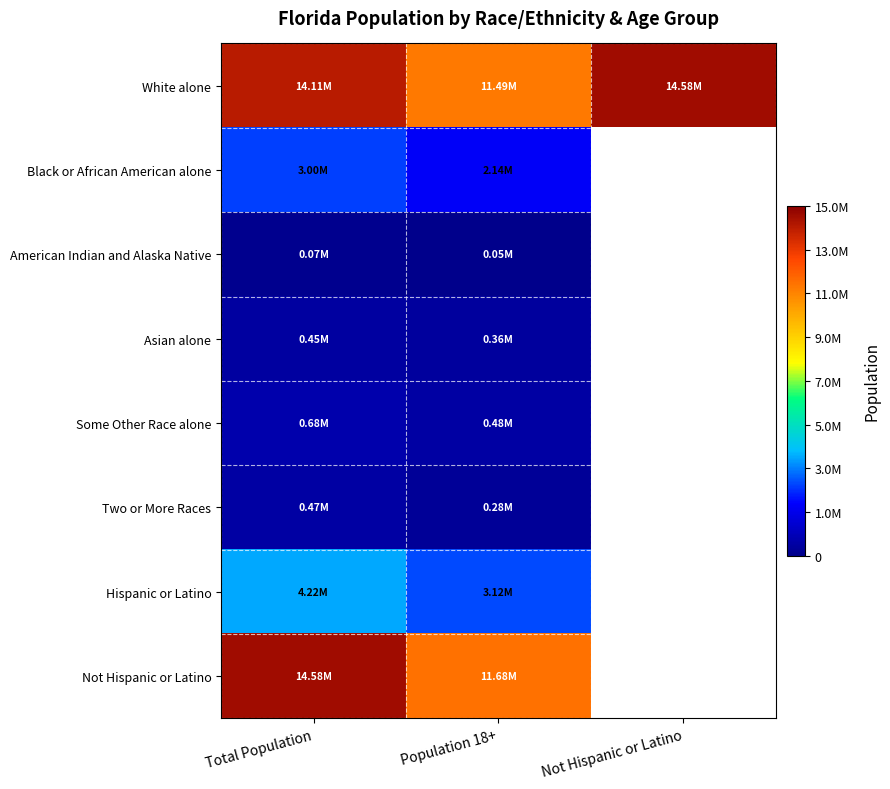

How many distinct data groups are displayed?

8